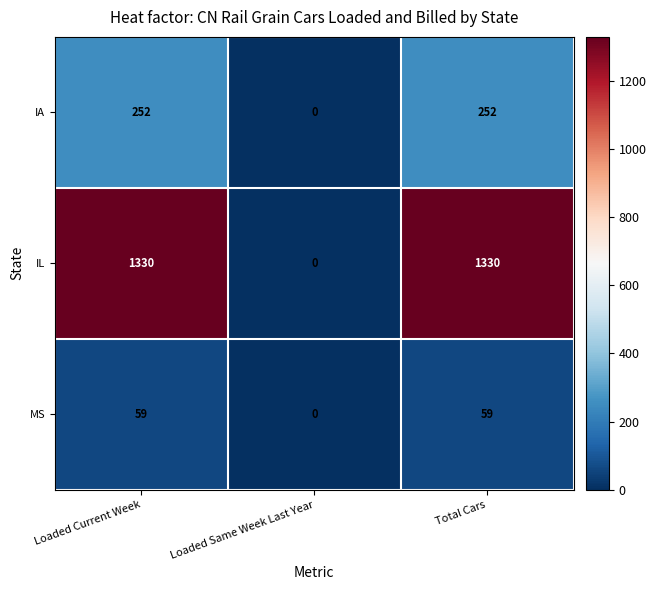

Reading left to right, what are all the values shown in this chart?

IA: 252	0	252
IL: 1330	0	1330
MS: 59	0	59